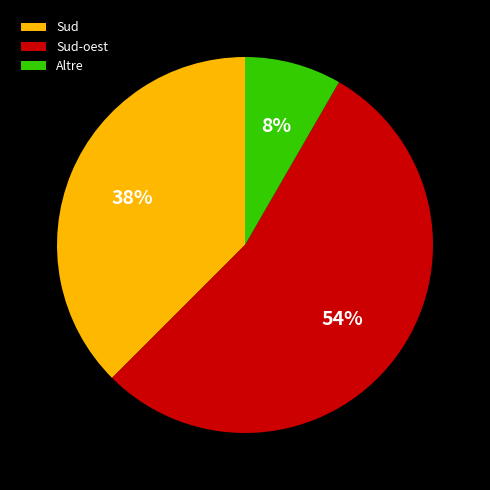

Rank the categories by value from lowest to highest.

Altre, Sud, Sud-oest